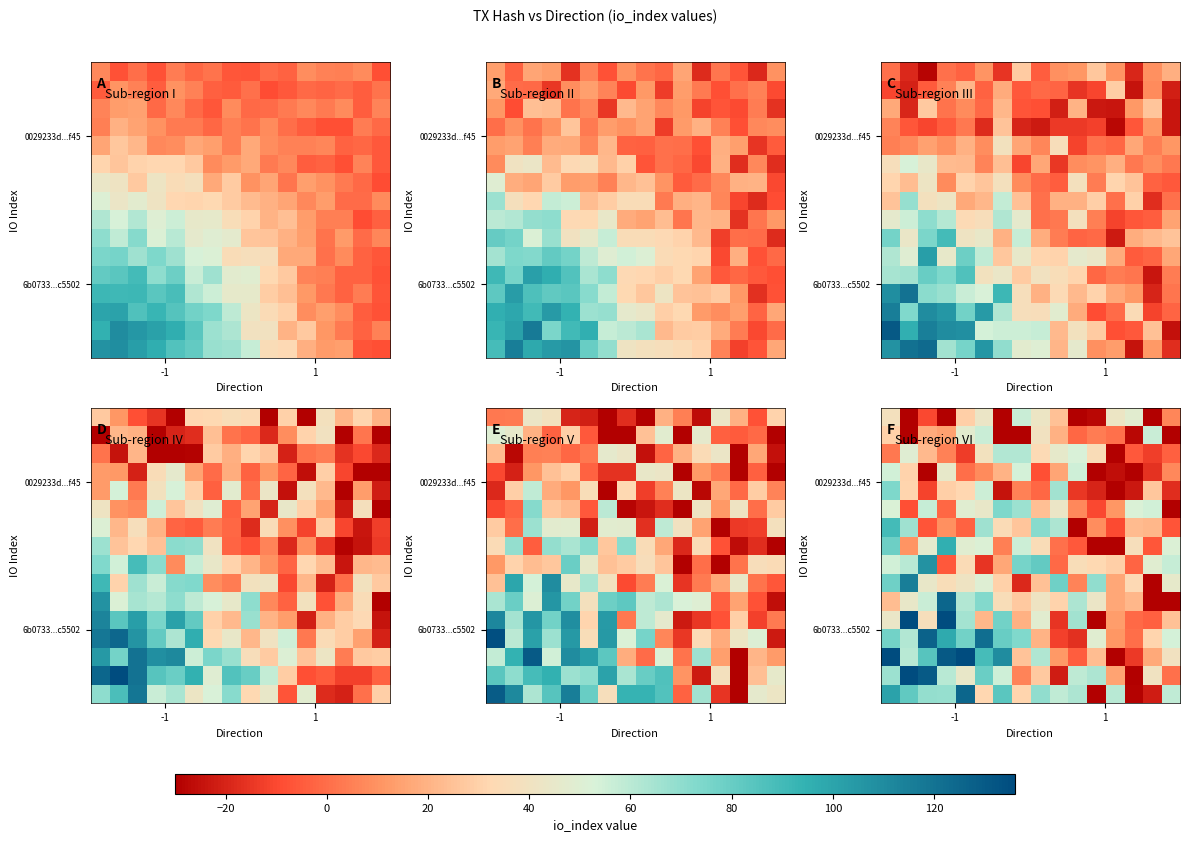

What is the minimum value shown in the chart?

-30.0